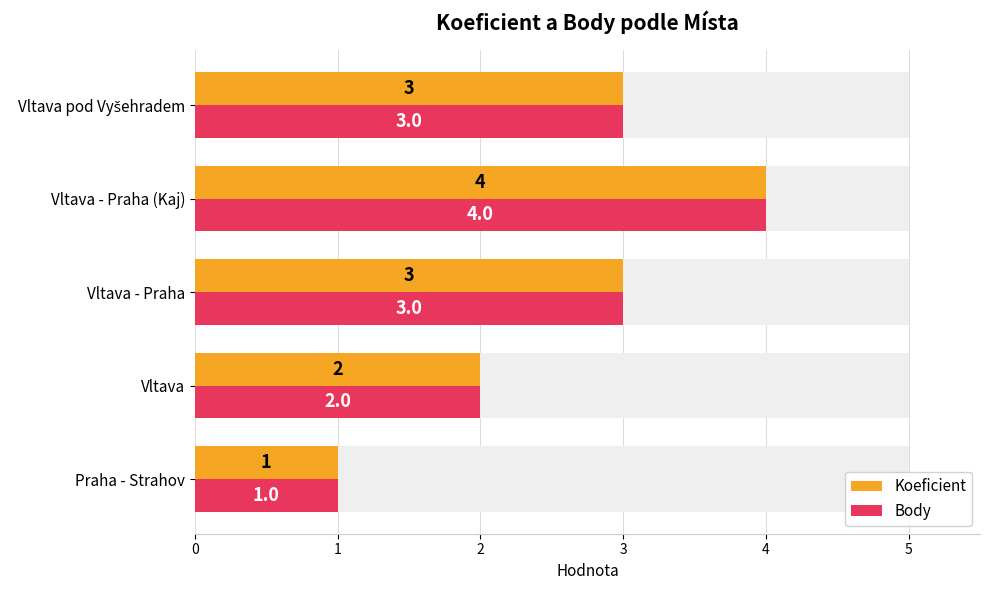

How many categories are shown in the chart?

5